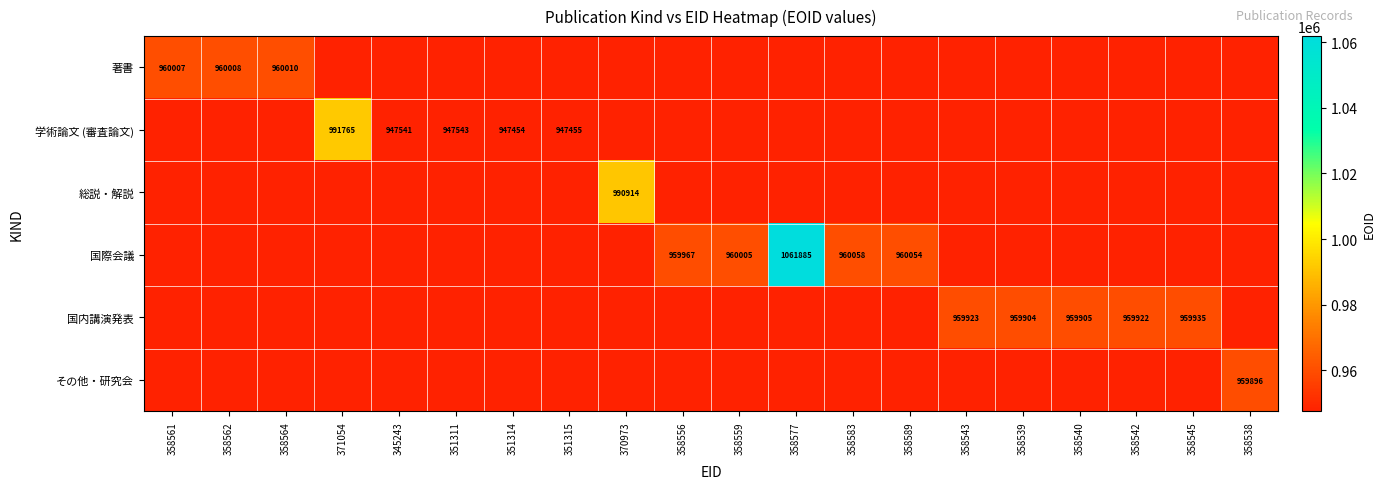

Which label corresponds to the smallest value in the chart?

351314